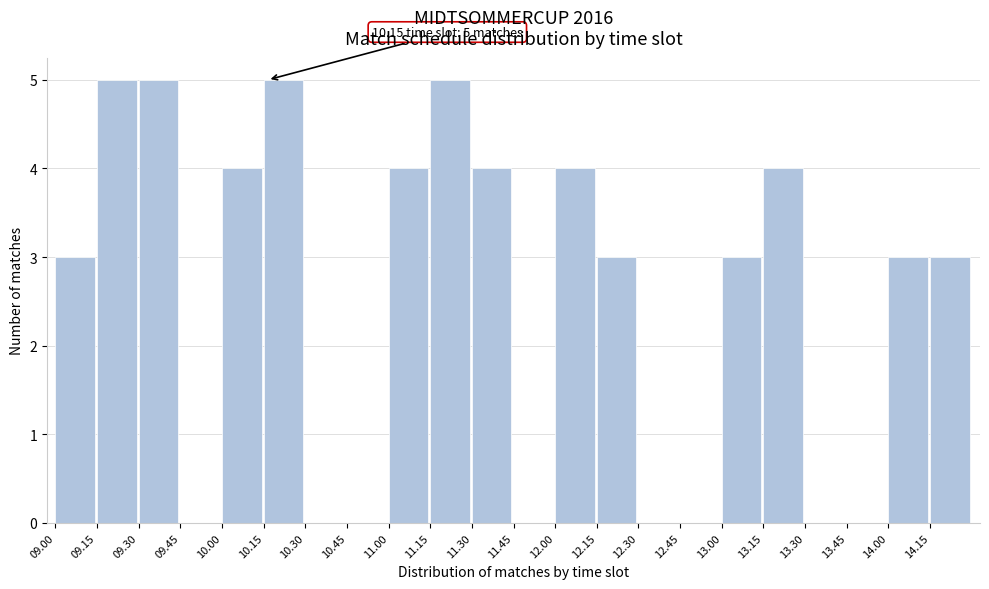

Reading right to left, list all the values displayed in this chart.

14.15=3	14.00=3	13.45=0	13.30=0	13.15=4	13.00=3	12.45=0	12.30=0	12.15=3	12.00=4	11.45=0	11.30=4	11.15=5	11.00=4	10.45=0	10.30=0	10.15=5	10.00=4	09.45=0	09.30=5	09.15=5	09.00=3